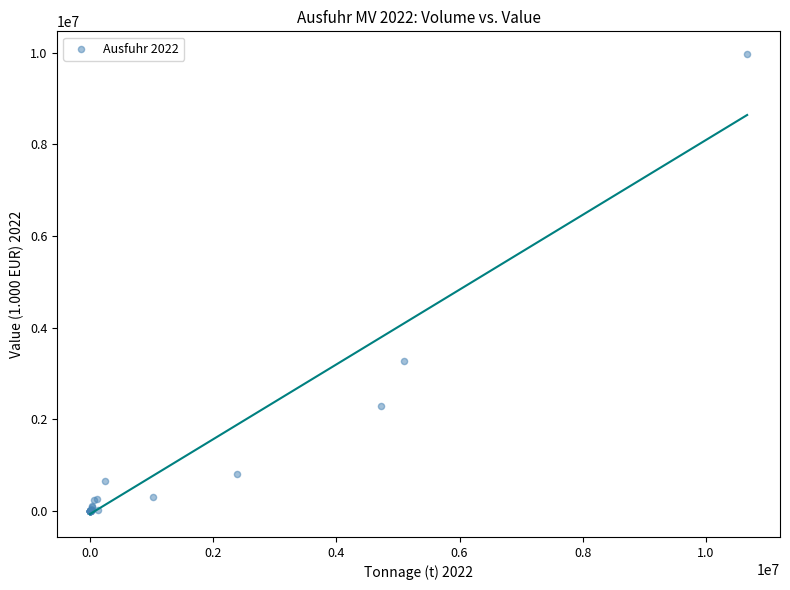

What Y value in the scatter plot is closest to 4982209?

3282866